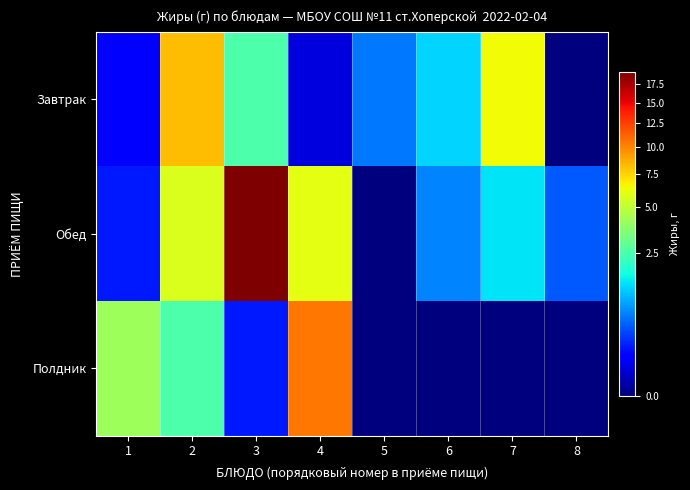

Rank the series by their maximum value, from highest to lowest.

Обед, Полдник, Завтрак